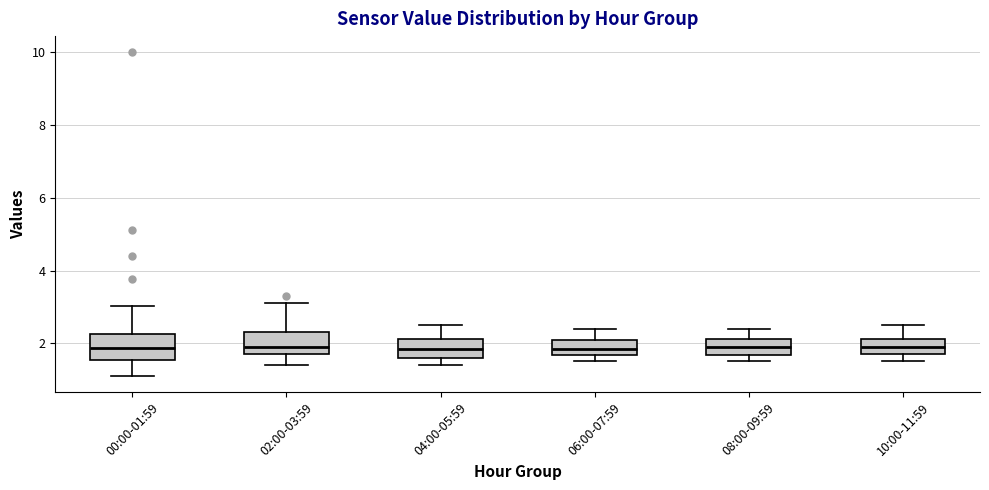

Reading left to right, read every box against the y-axis: the position of its median line, the range the box covers, and the ends of its whiskers. The values are not printed on the chart, so give them approximately, as read against the axis.

00:00-01:59: median 1.8, box 1.6 to 2.2, whiskers 1.2 to 3.0
02:00-03:59: median 2.0, box 1.8 to 2.4, whiskers 1.4 to 3.2
04:00-05:59: median 1.8, box 1.6 to 2.2, whiskers 1.4 to 2.6
06:00-07:59: median 1.8, box 1.6 to 2.2, whiskers 1.6 (just below the box's lower edge) to 2.4
08:00-09:59: median 2.0, box 1.6 to 2.2, whiskers 1.6 (just below the box's lower edge) to 2.4
10:00-11:59: median 2.0, box 1.8 to 2.2, whiskers 1.6 to 2.6